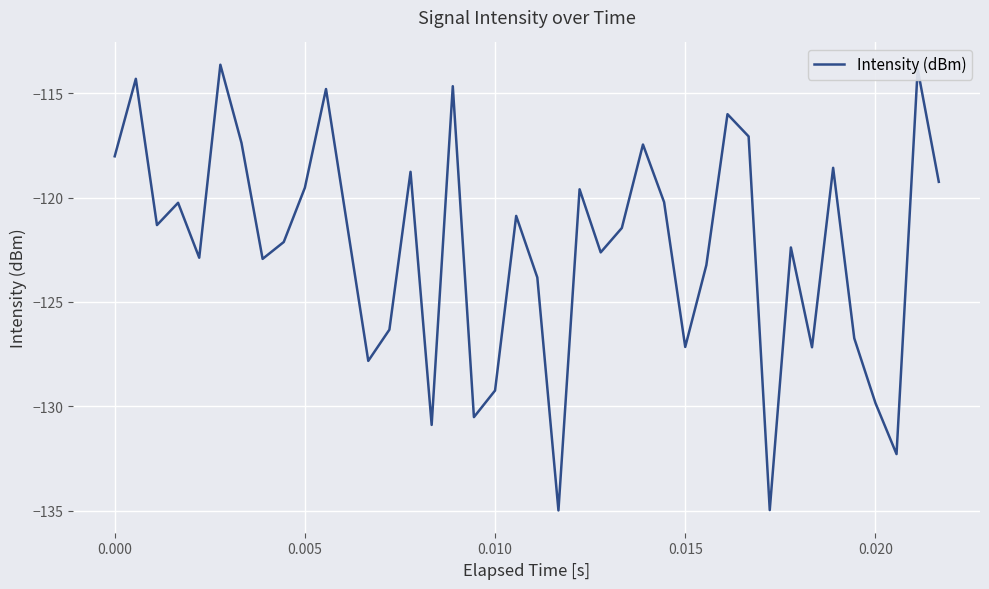

What is the minimum value shown in the chart?

-135.0